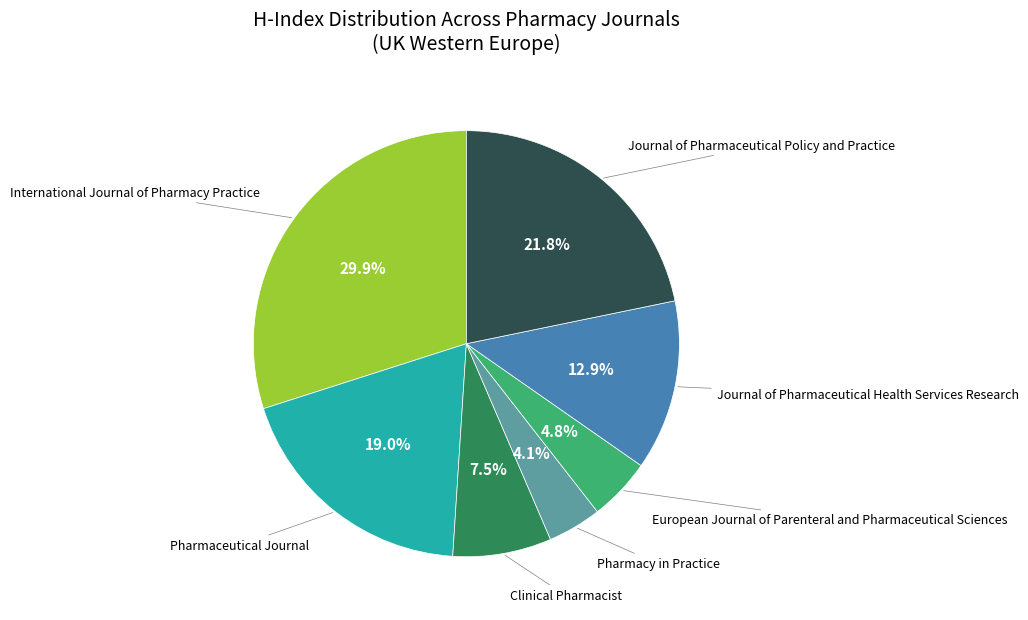

Is there any slice that represents more than half of the pie?

No